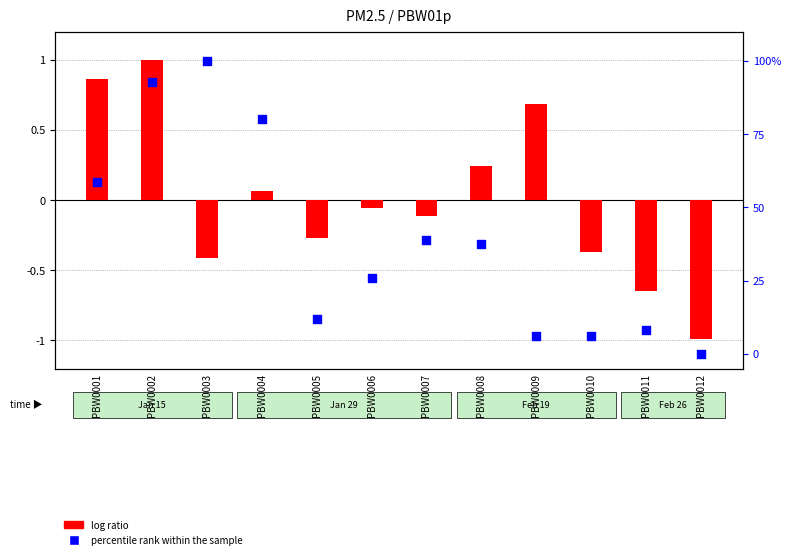

Which series reaches the maximum Y coordinate?

percentile rank within the sample